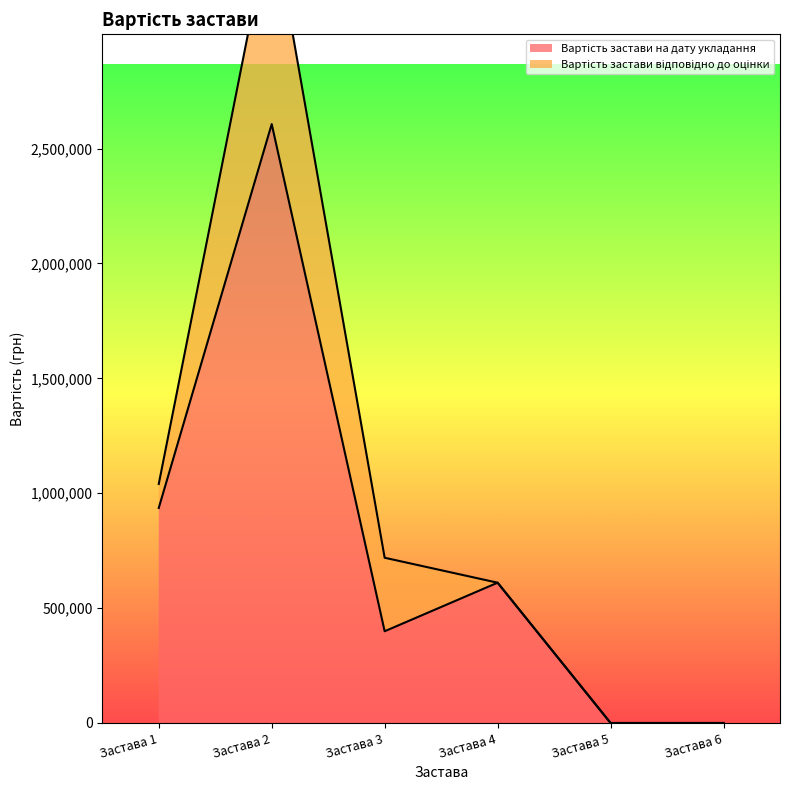

Which has a higher value, Застава 5 or Застава 1?

Застава 1